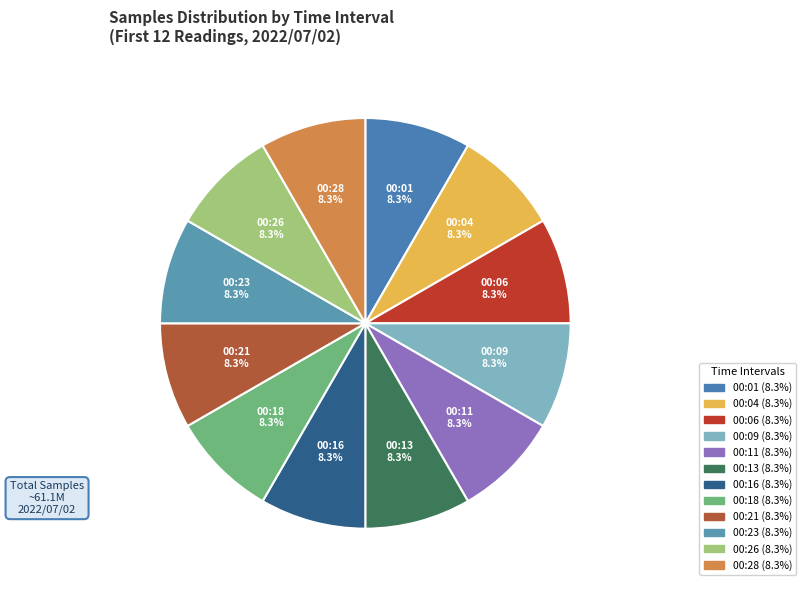

Approximately how many times larger is the value at 00:18 compared to 00:23?

1.0